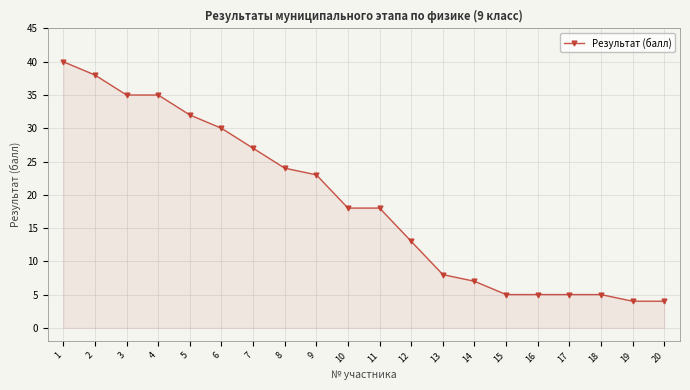

How many distinct data groups are displayed?

1